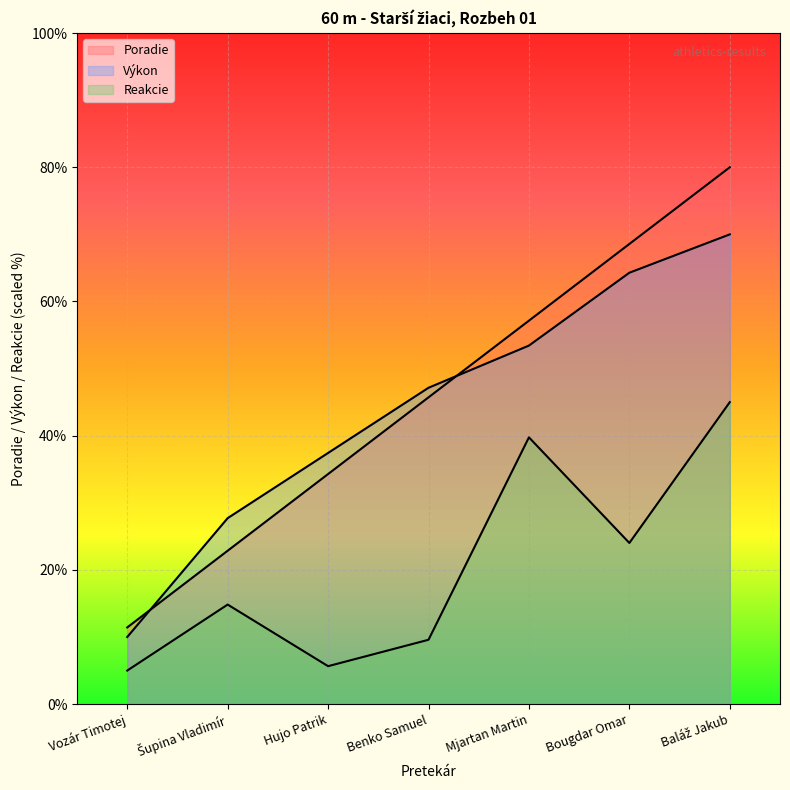

In Reakcie, how many points are higher than both neighbors (excluding endpoints)?

2